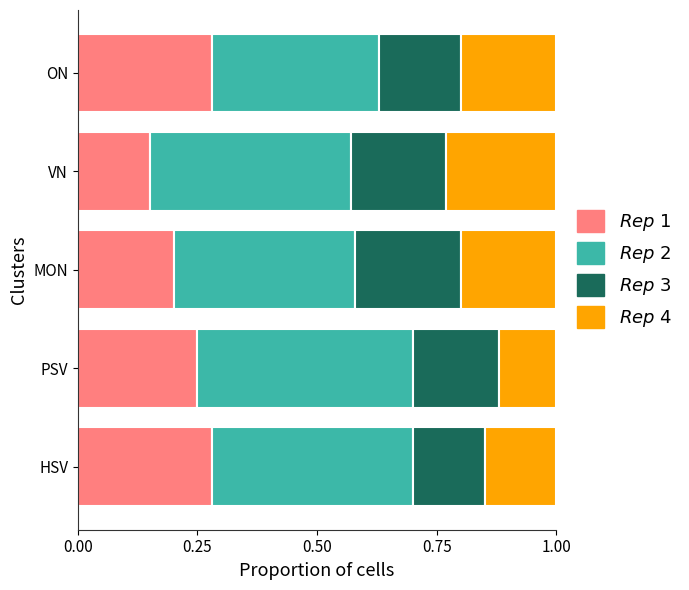

What is the total value across all series at MON?

1.0